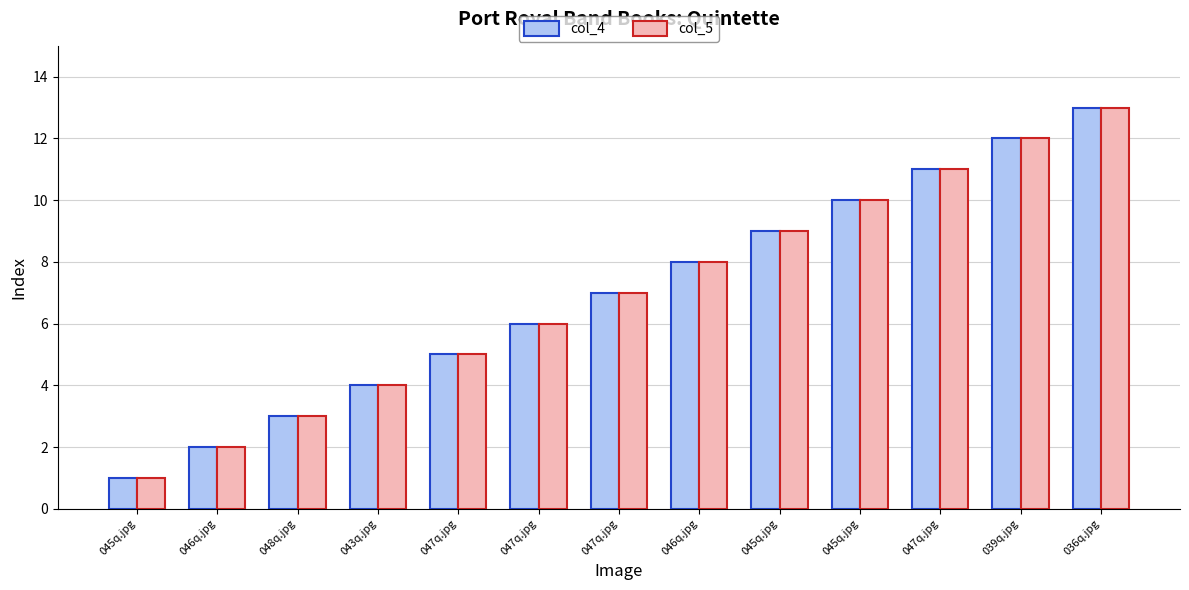

What is the value of the col_4 bar at the 8th from the left?

2